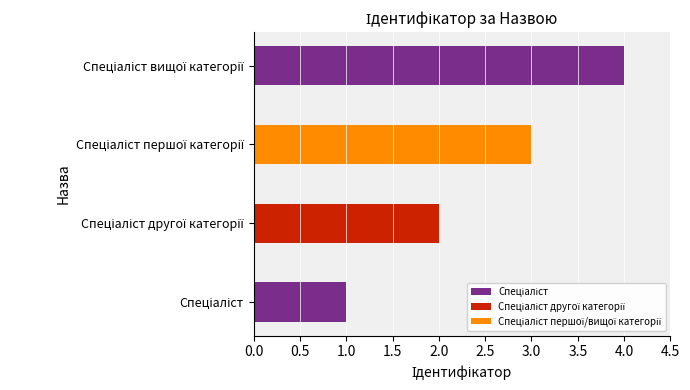

What is the difference between the maximum and minimum values?

3